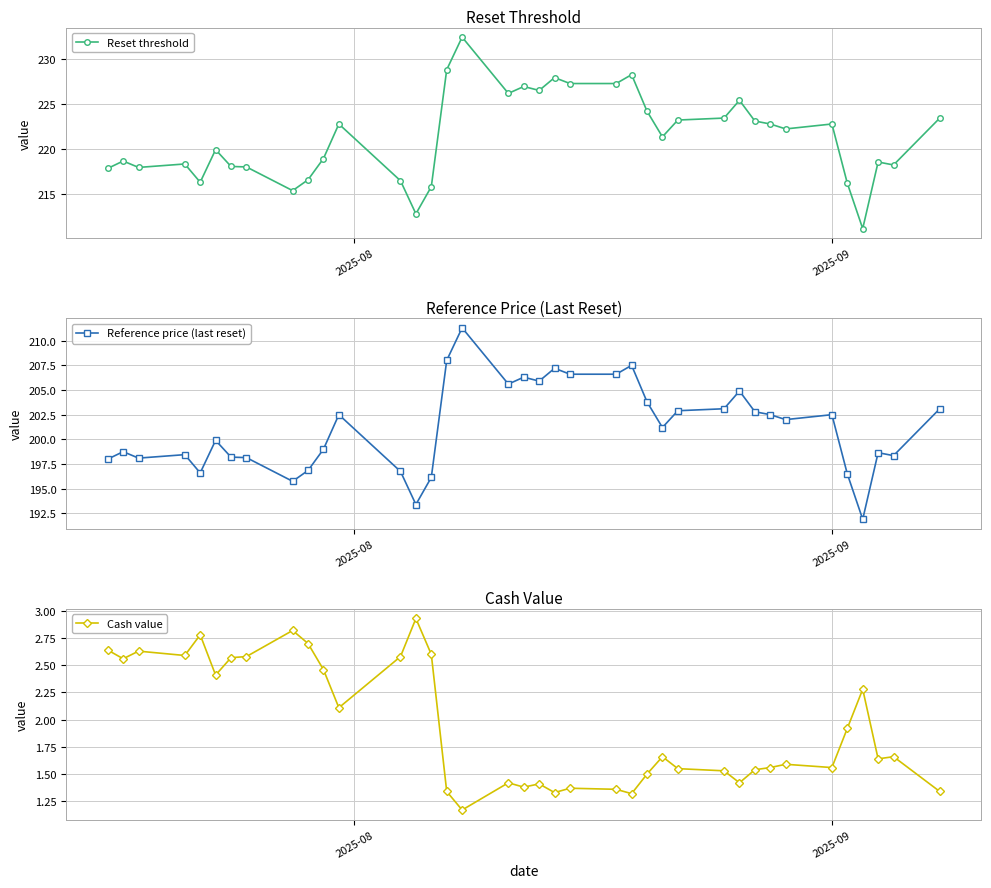

What is the average value of the Cash value series?

1.9